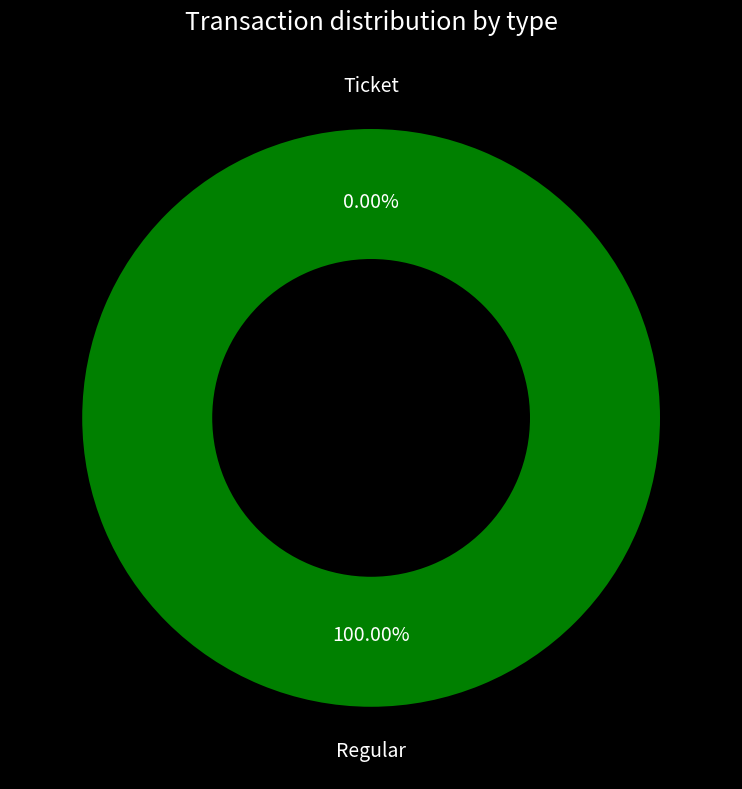

How much of the chart is everything except Ticket?

100.0%